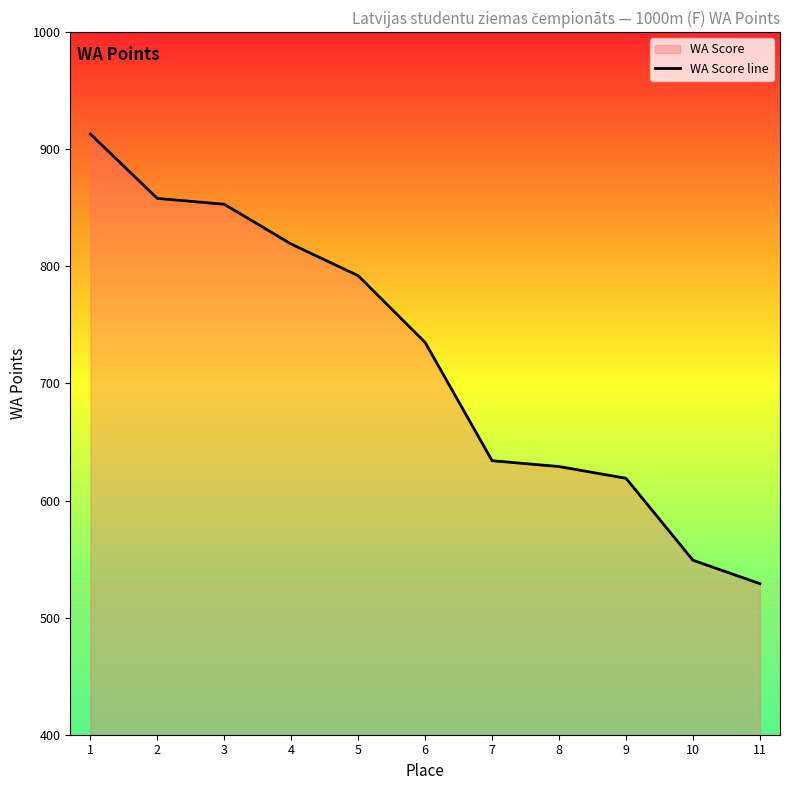

How many distinct data groups are displayed?

1